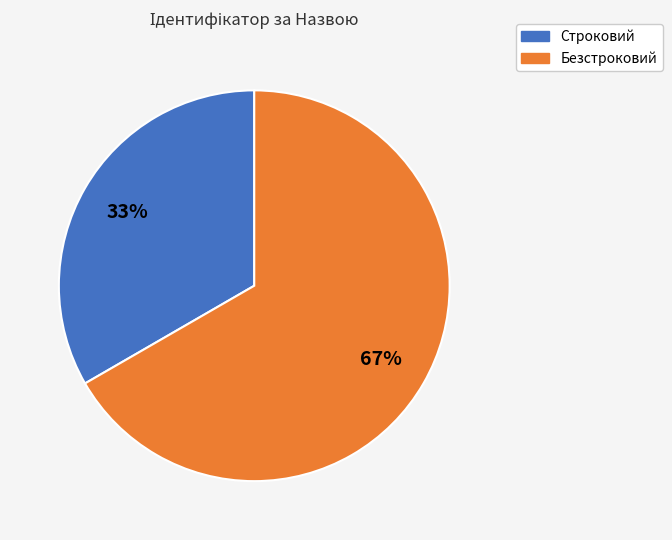

What percentage is the Безстроковий slice, to the nearest percent?

67%